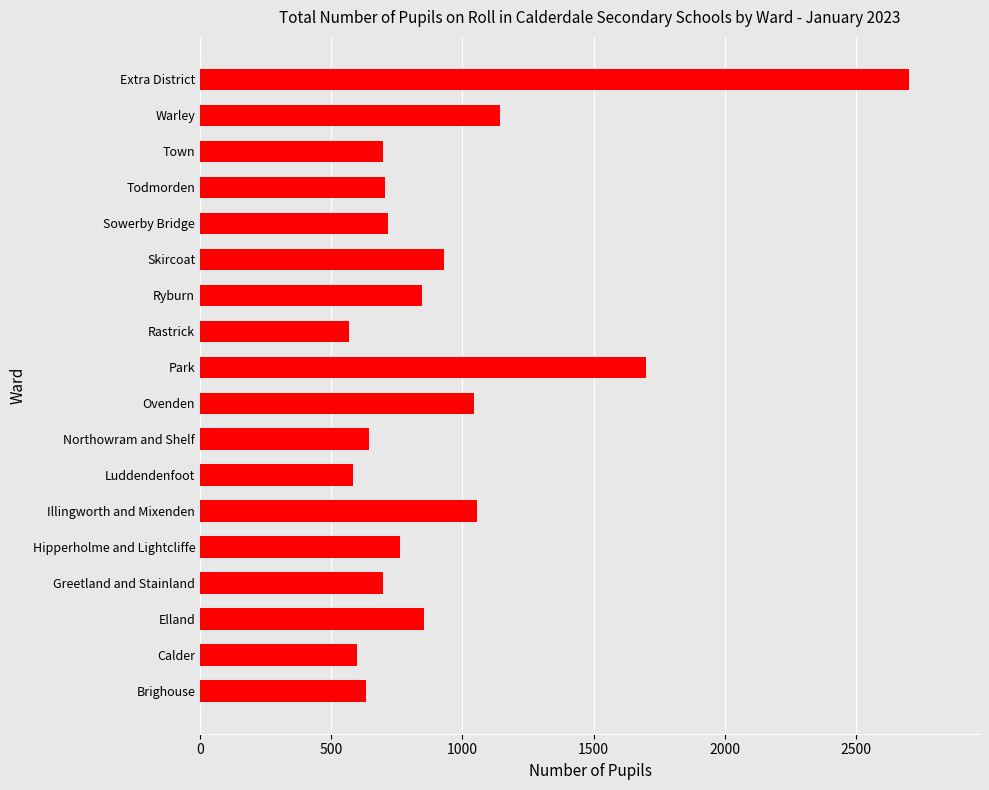

What is the maximum value shown in the chart?

2703